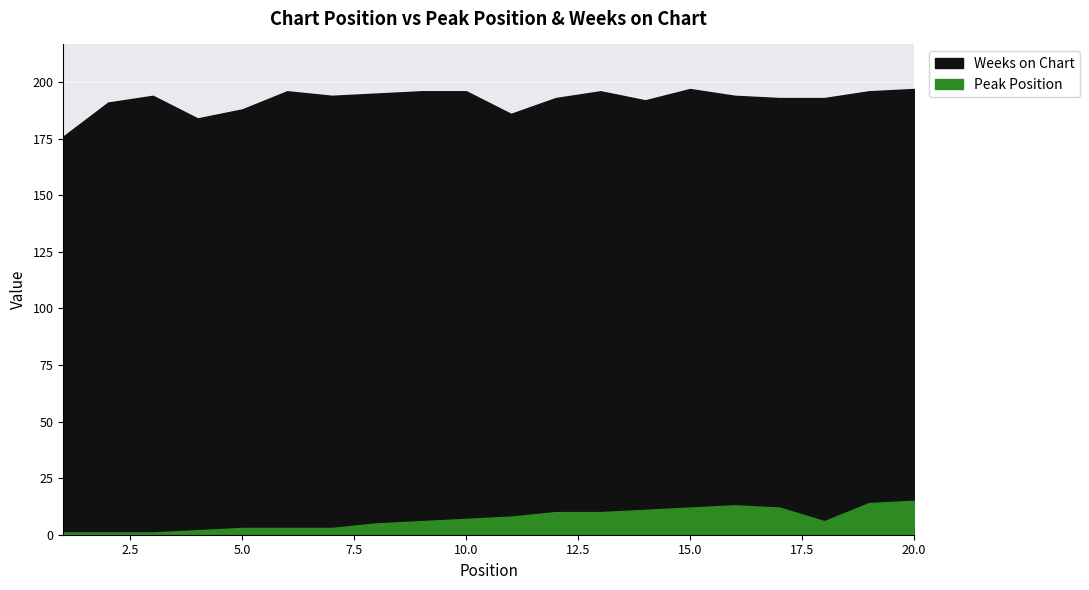

Where is Peak Position nearest to the value 8?

11